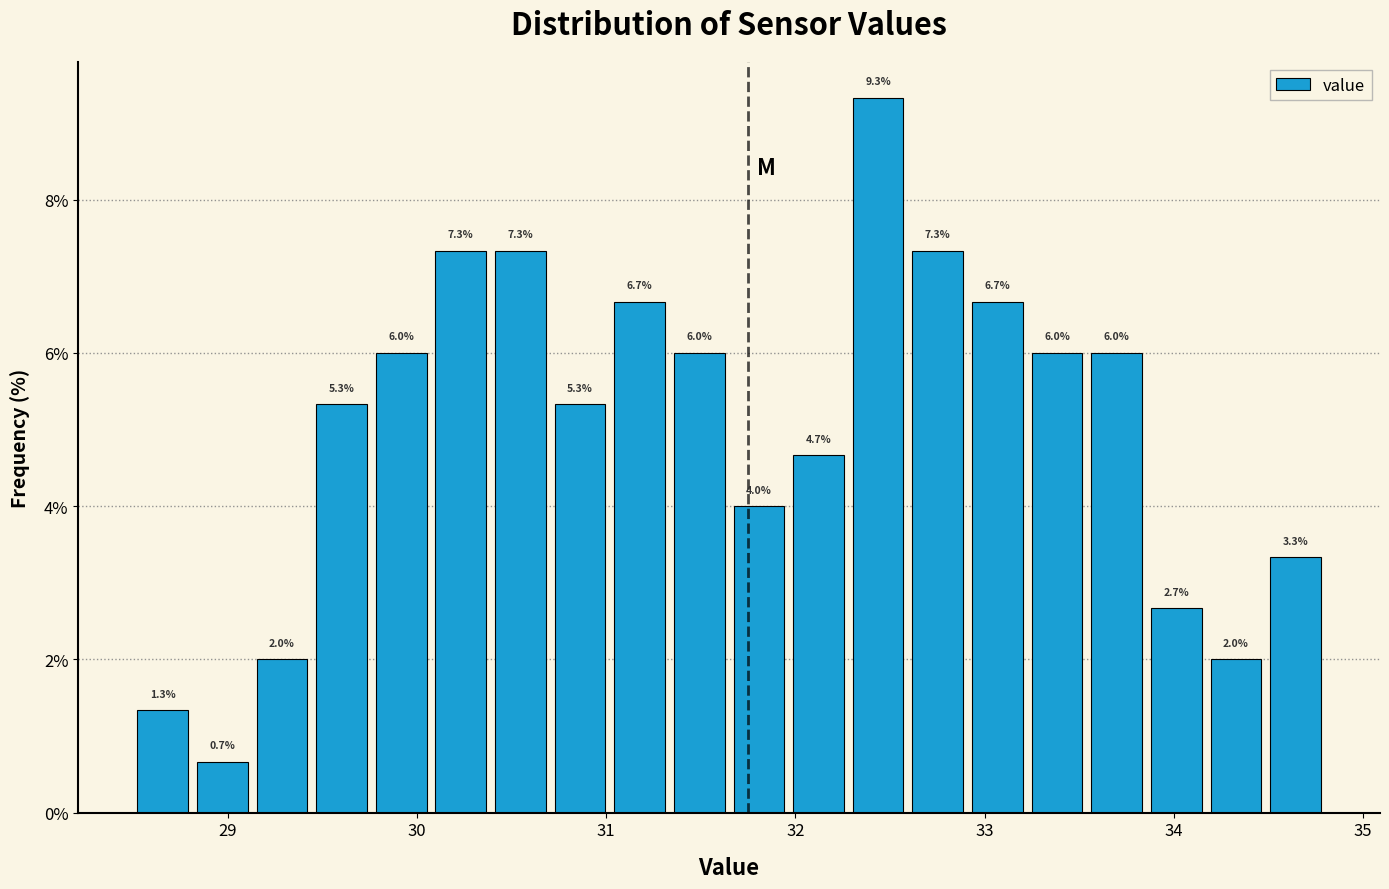

Around what value on the x-axis is the tallest bar? Give the approximate position of its centre, as read against the axis.

32.4